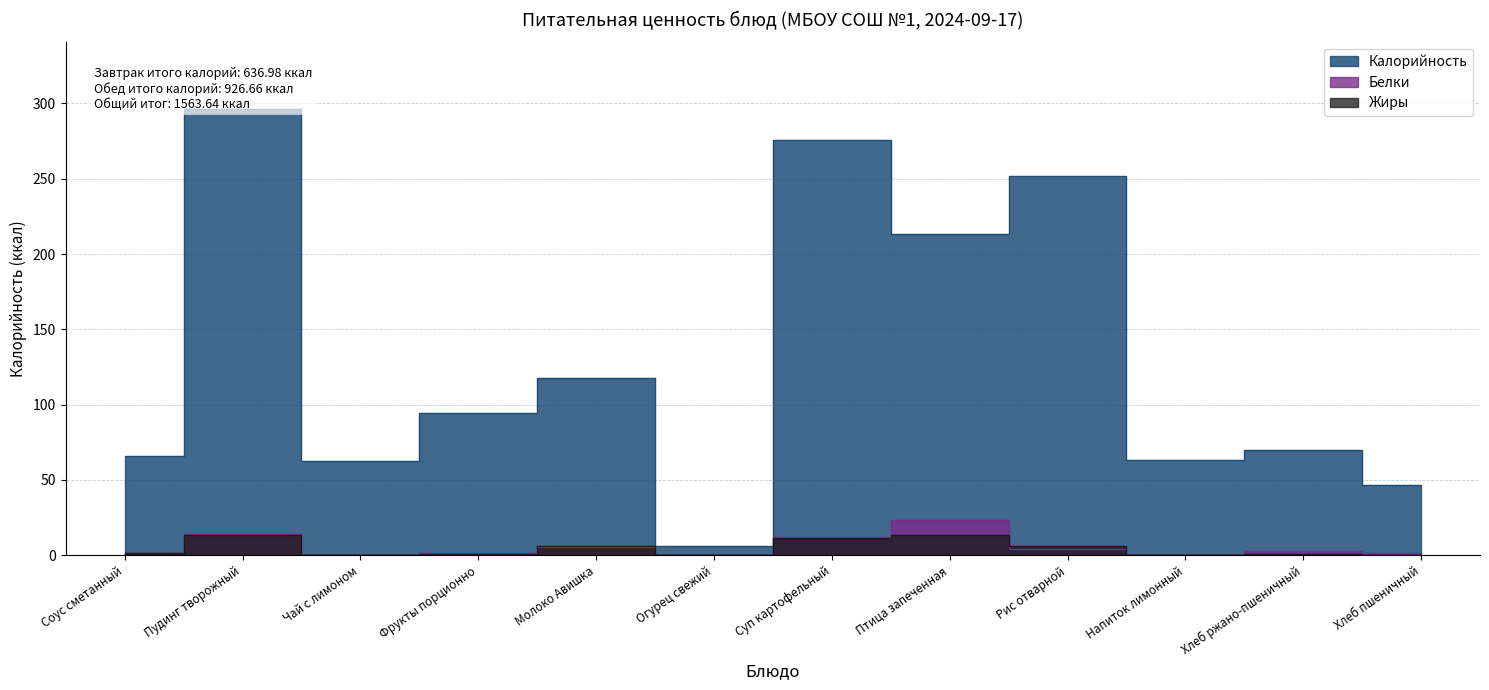

What is the spread (max minus min) of values at Суп картофельный?

264.5